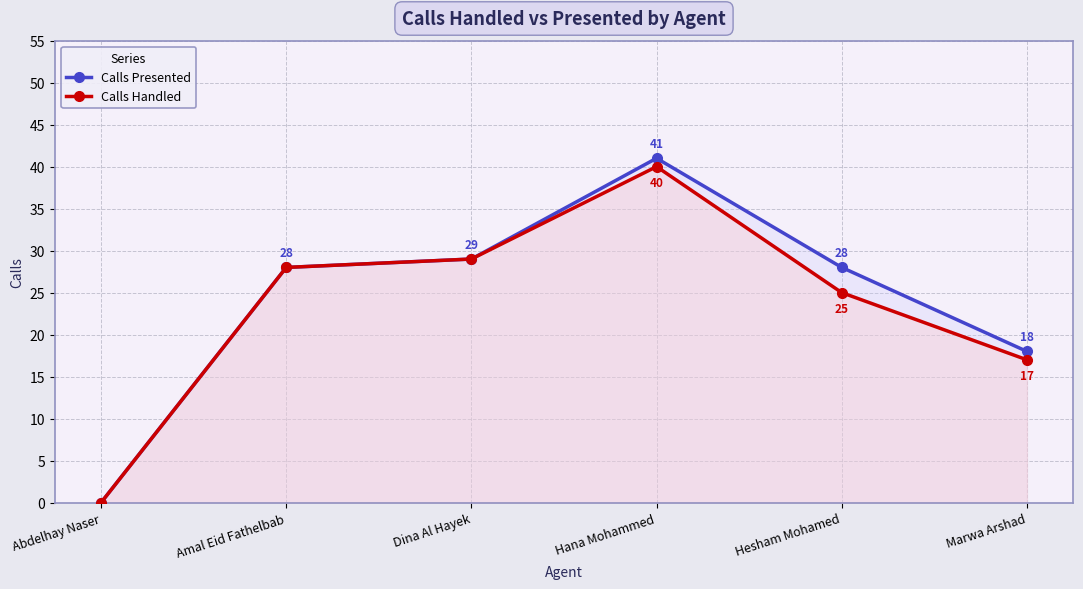

List the labels in order of Calls Presented value, largest first.

Hana Mohammed, Dina Al Hayek, Amal Eid Fathelbab, Hesham Mohamed, Marwa Arshad, Abdelhay Naser